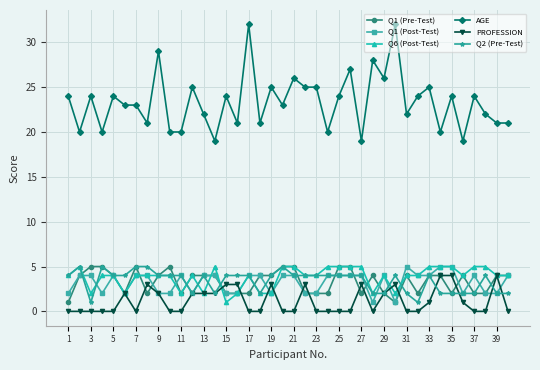

True or false: AGE and PROFESSION cross at least once.

False